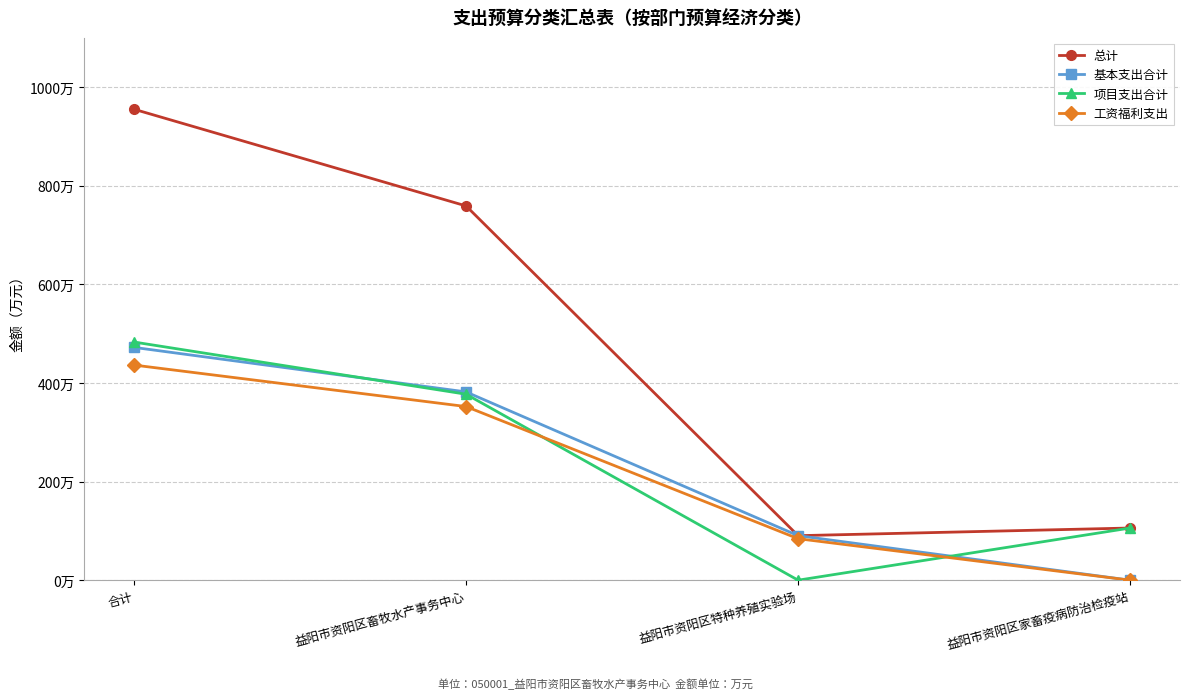

Is this an area chart (filled region under the line)?

No